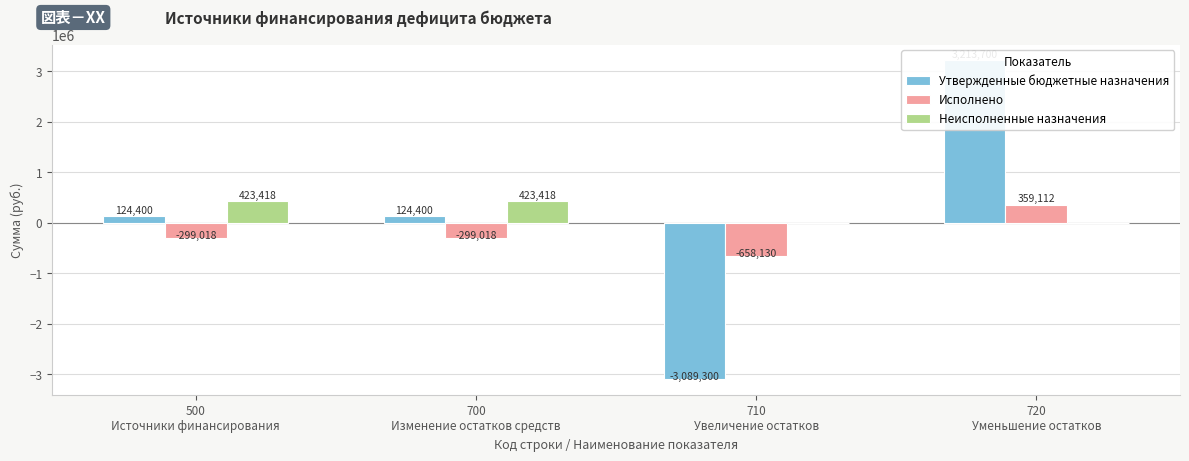

How many groups of bars are there?

4